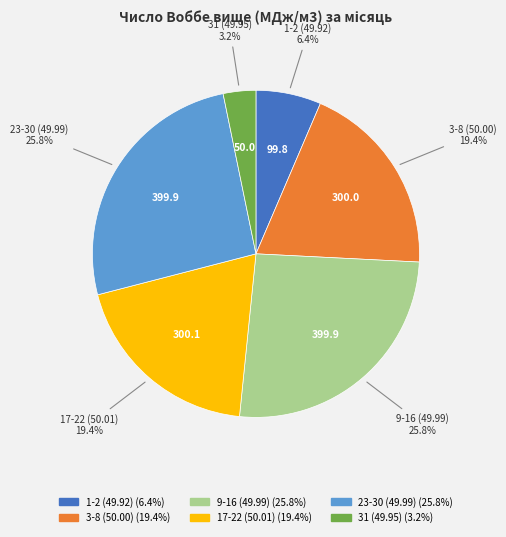

Which slice is the smallest?

31 (49.95)